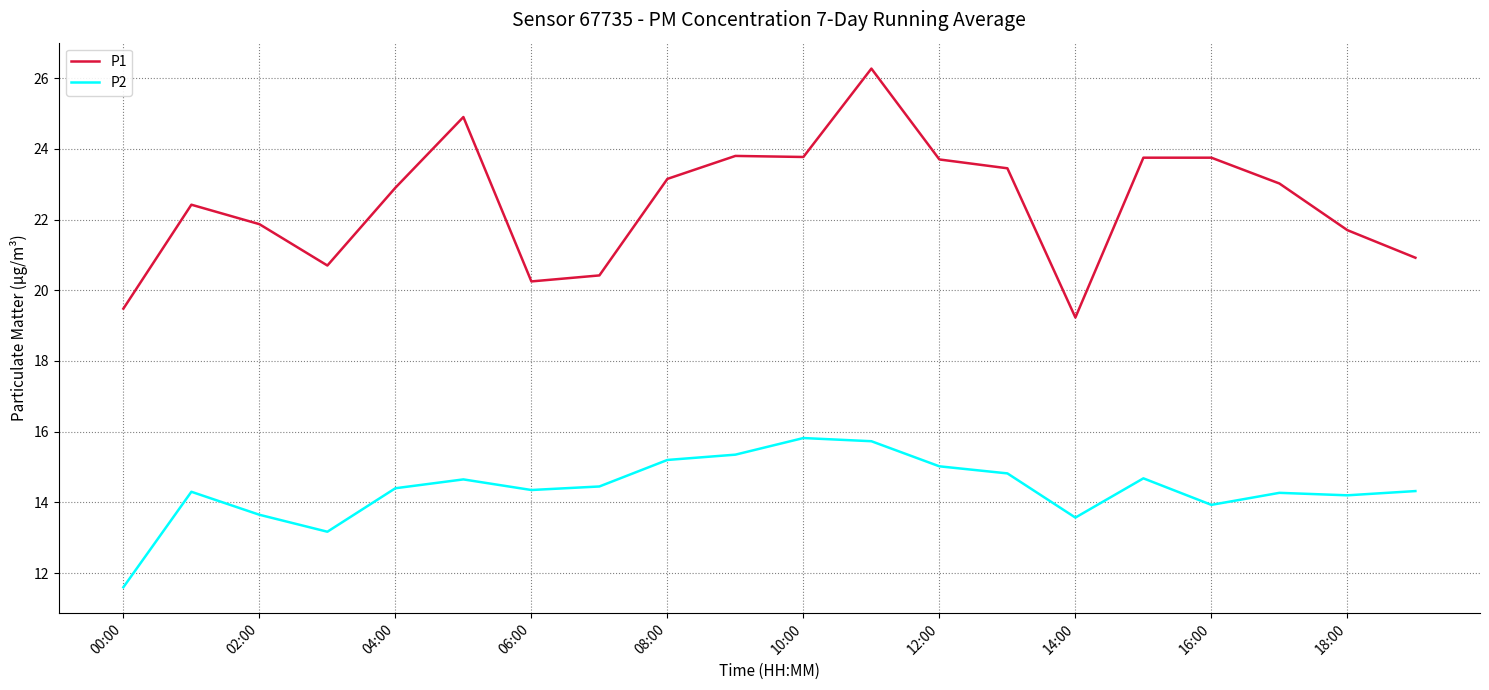

List the series in order of their overall mean, lowest first.

P2, P1